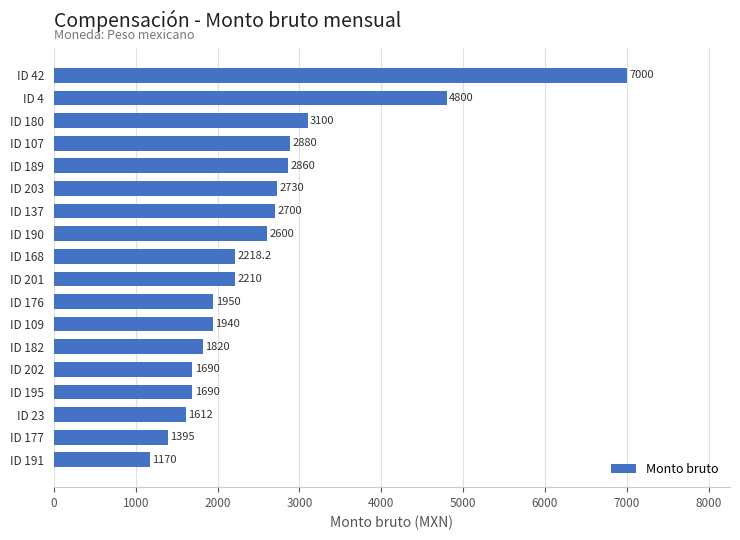

What is the average value?

2575.8